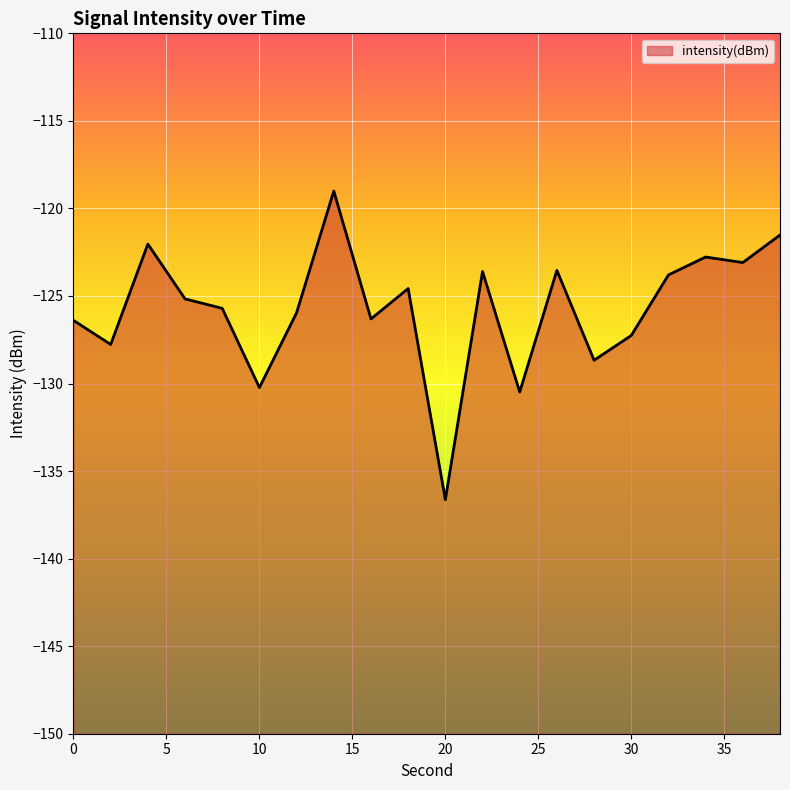

Where is the first local minimum?

2